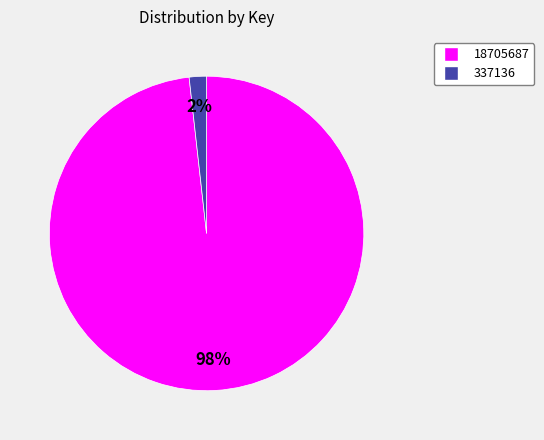

What is the smallest slice in the pie chart?

337136